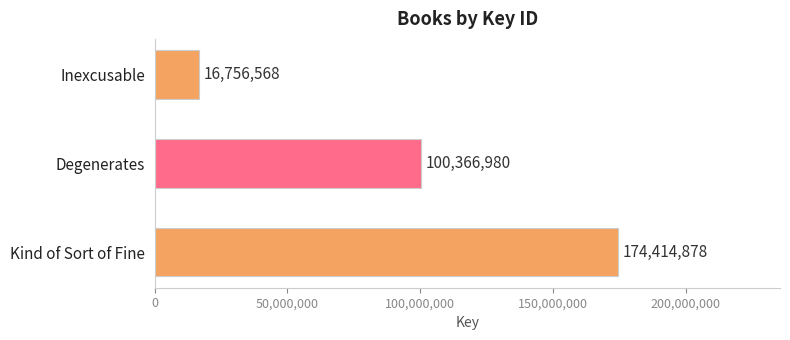

At which category does the chart reach its peak across all series?

Kind of Sort of Fine